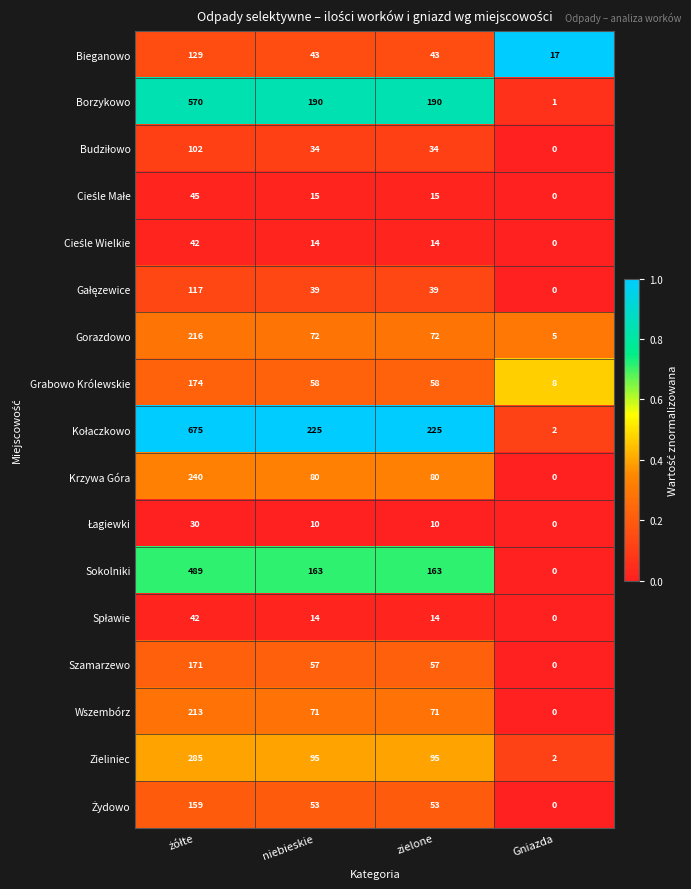

What is the difference between the highest and lowest values at zielone?

215